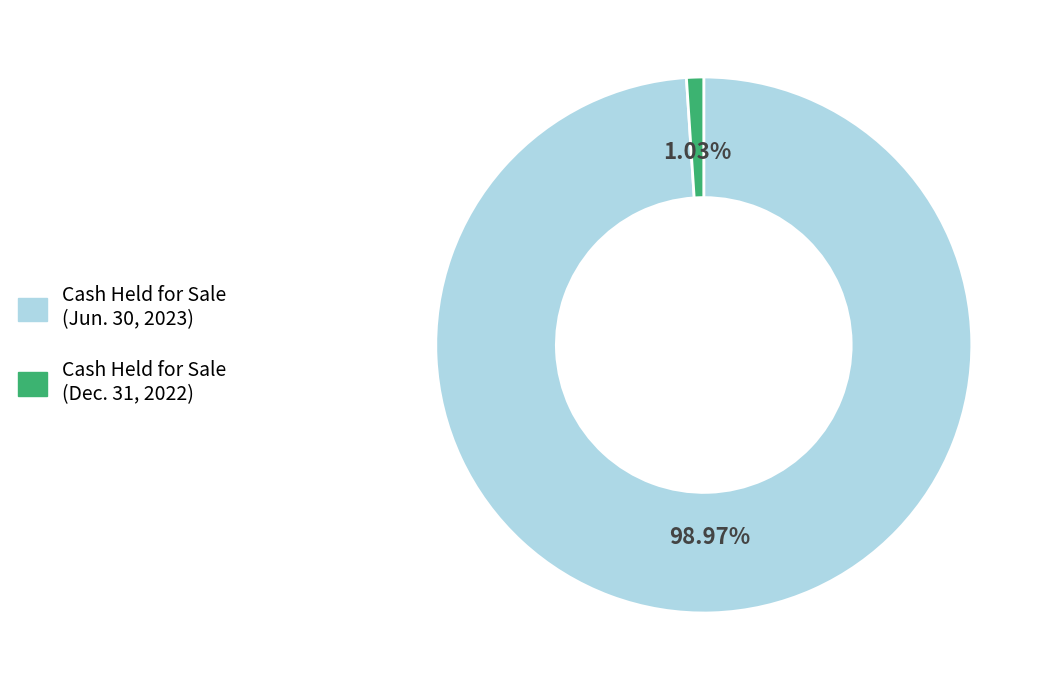

To the nearest percent, what is the average slice percentage?

50%